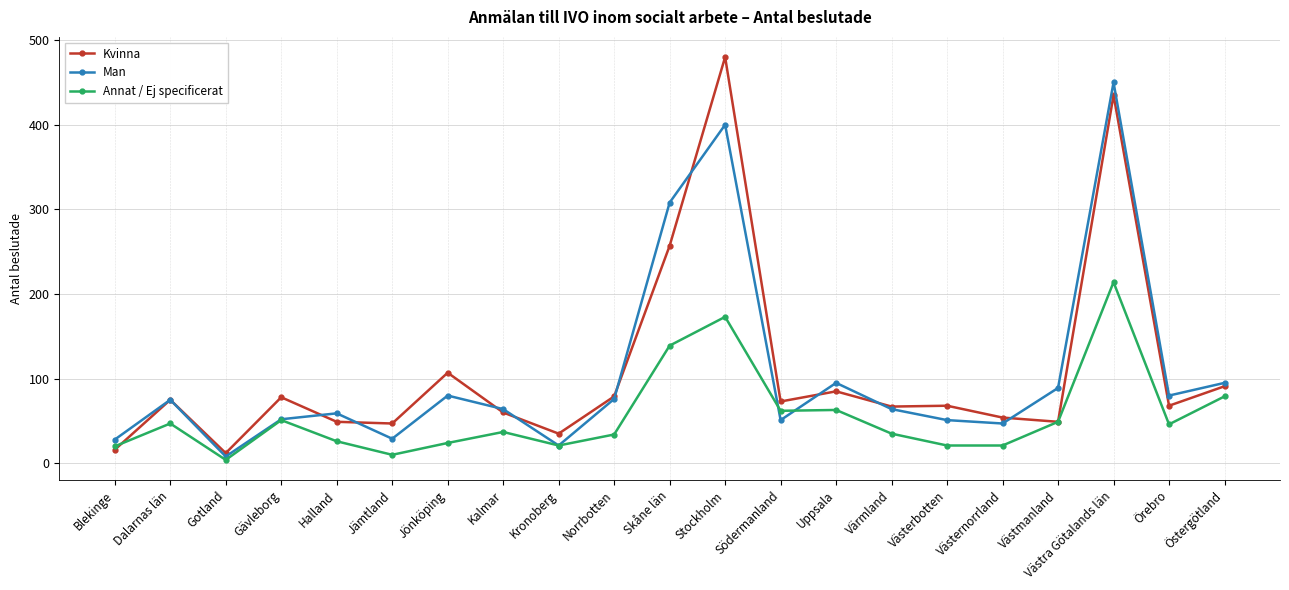

Is it true that Kvinna equals 81 at Skåne län?

False